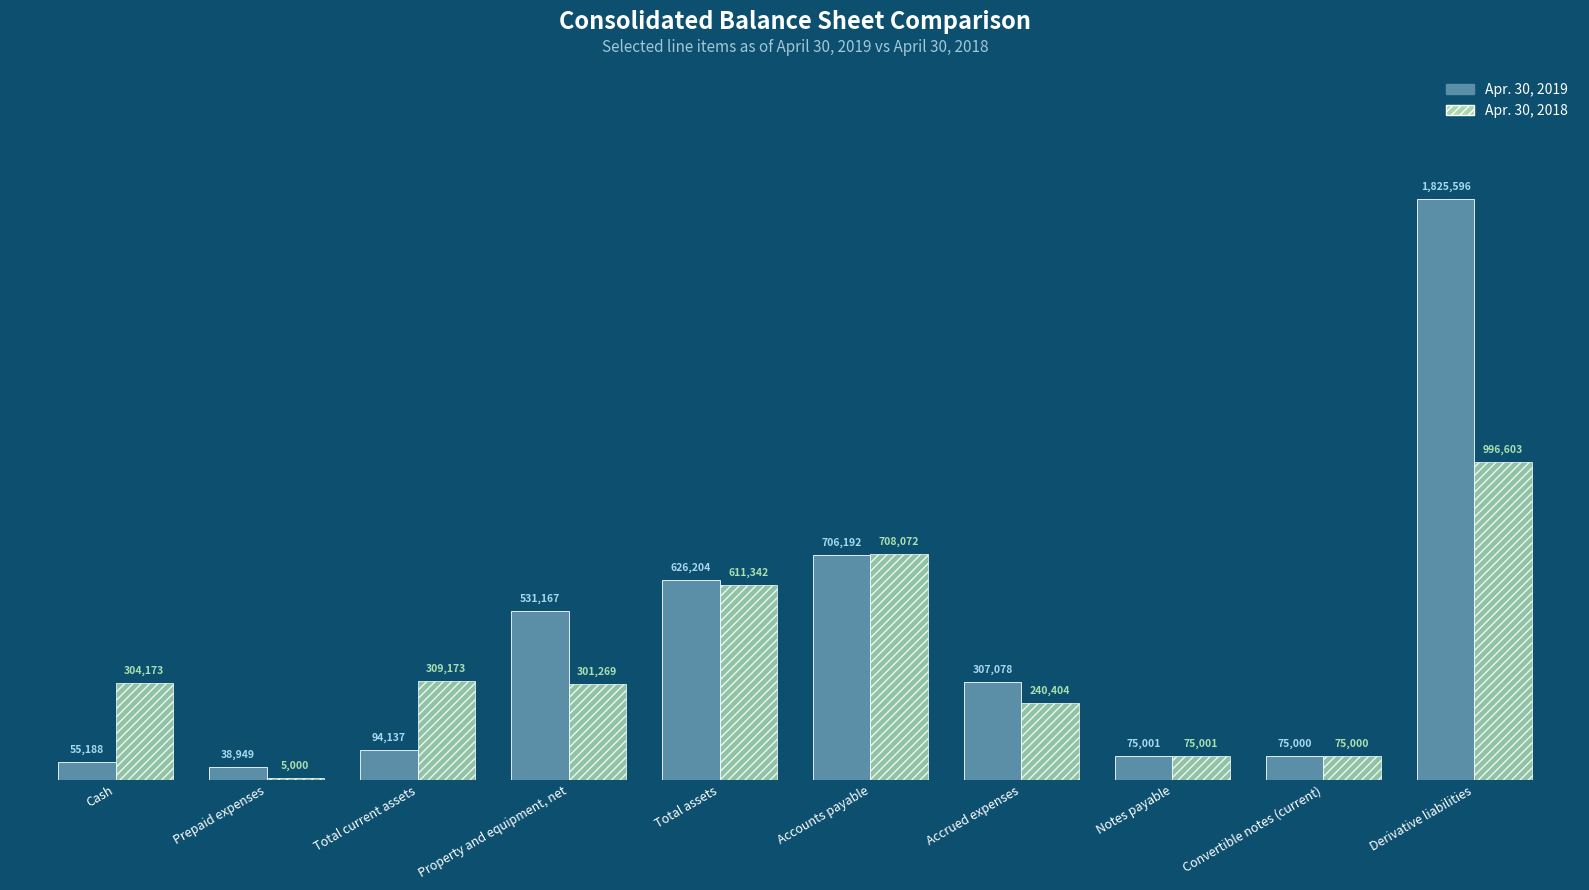

At which category is the sum across all series the highest?

Derivative liabilities